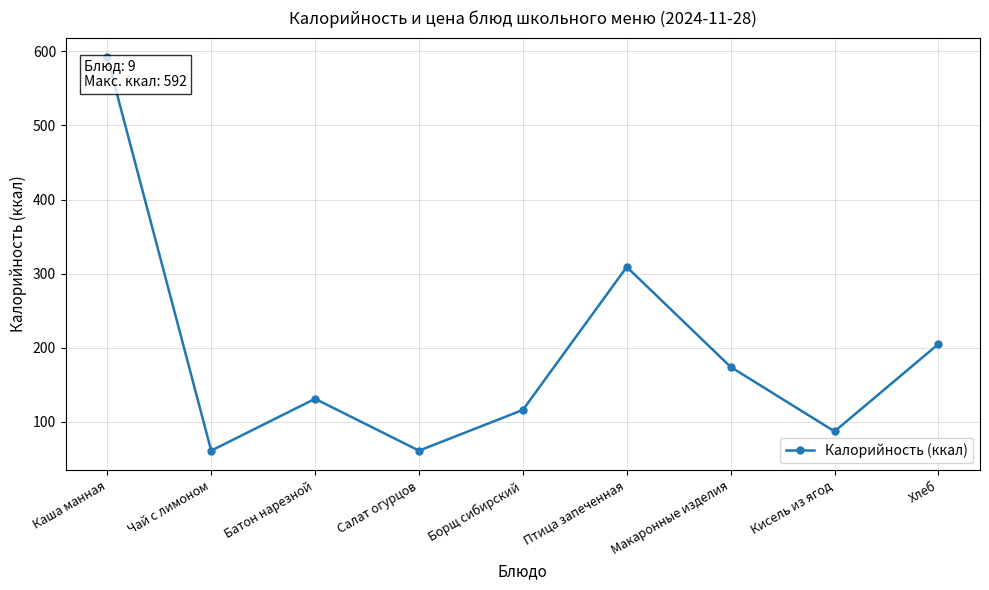

What is the value of the 2nd point from the left?

61